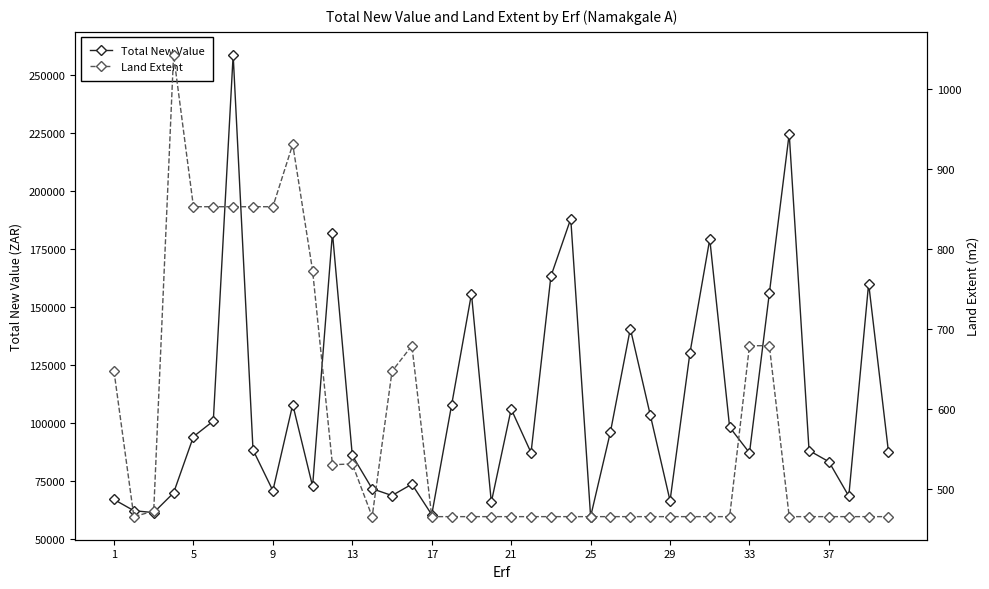

Does the chart display data point markers on the line(s)?

Yes